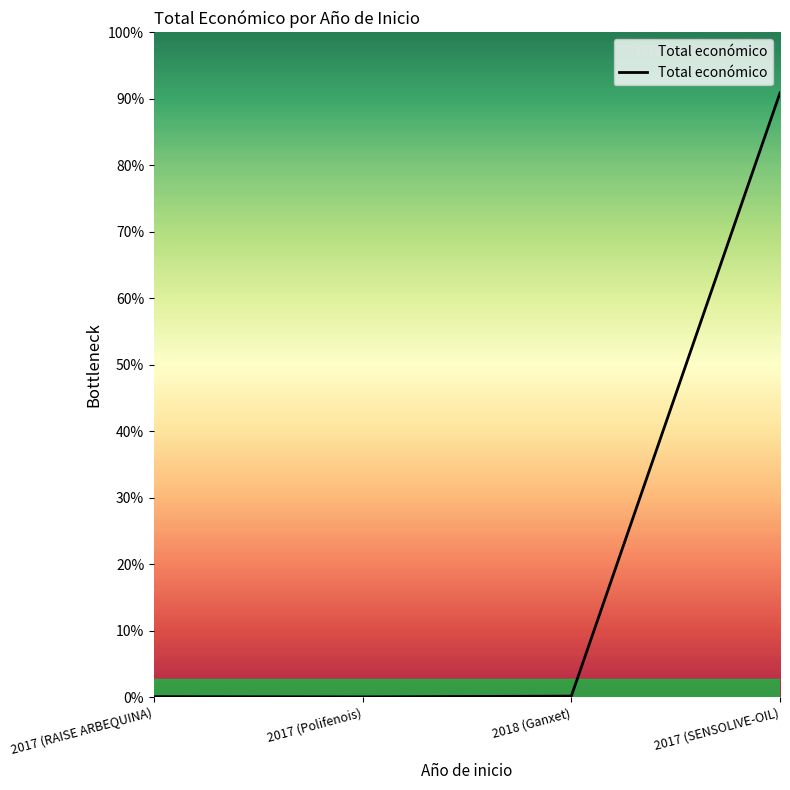

Does the chart have visible grid lines?

No